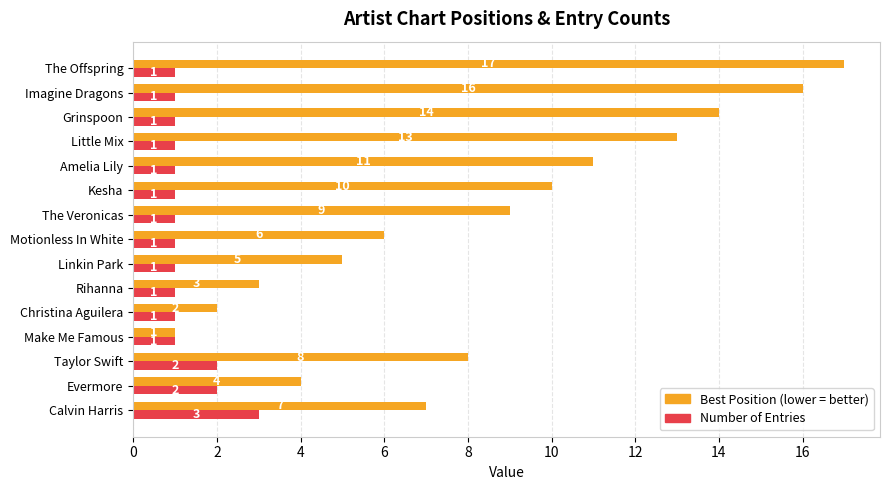

At which category is the sum across all series the highest?

The Offspring